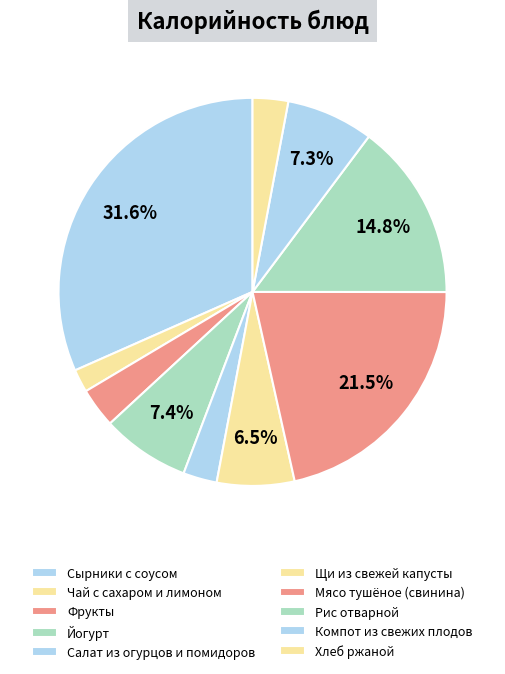

Which has a higher value, Мясо тушёное (свинина) or Компот из свежих плодов?

Мясо тушёное (свинина)